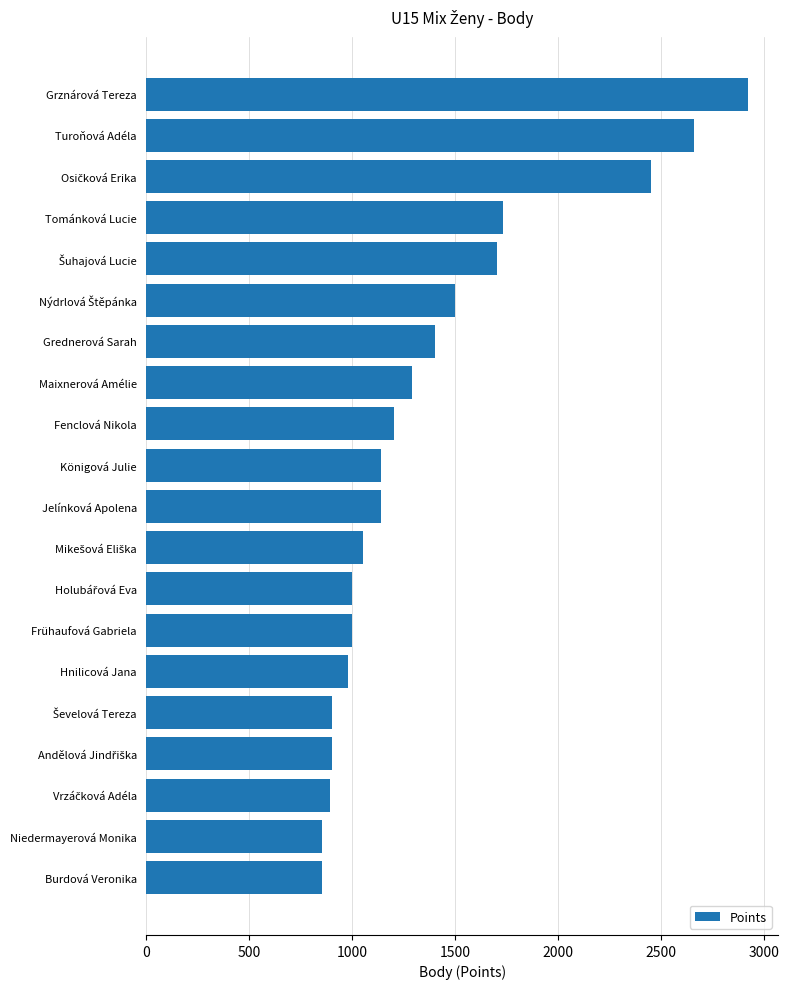

What is the average value?

1378